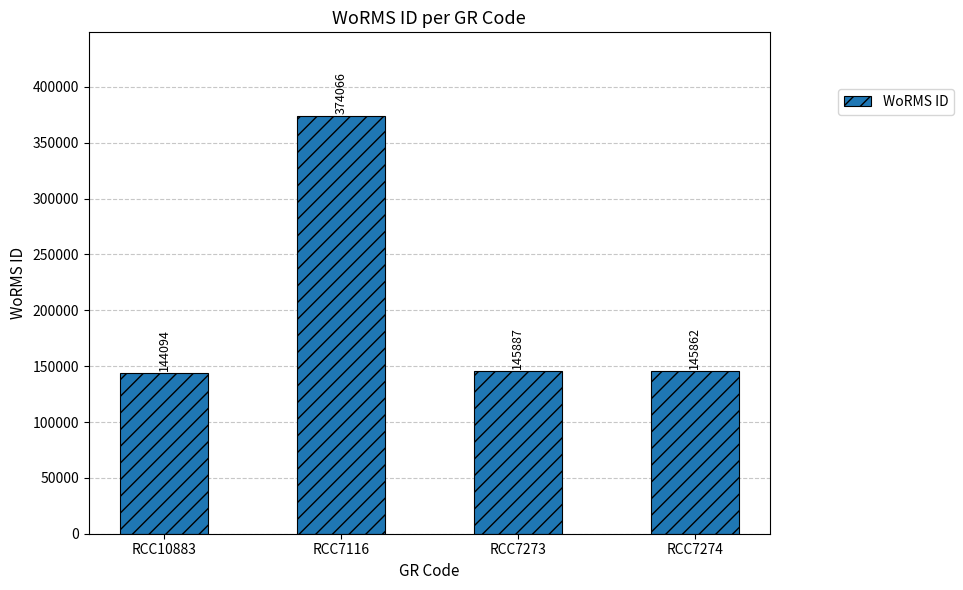

Count the number of data series in this chart.

1